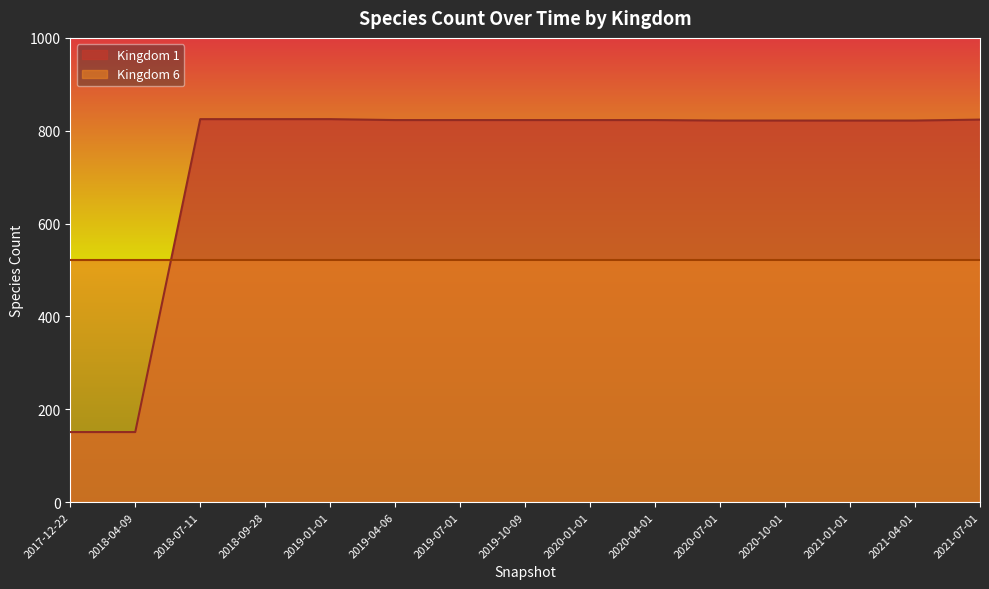

True or false: the data shows 823 at 2019-04-06.

True